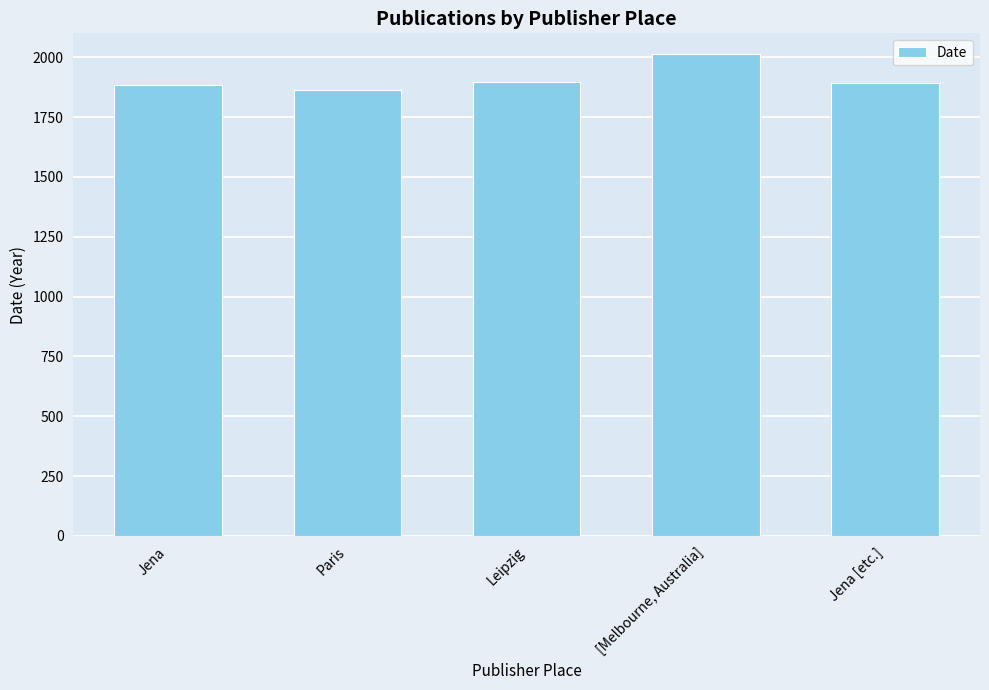

Which category has the lowest value across all series?

Paris